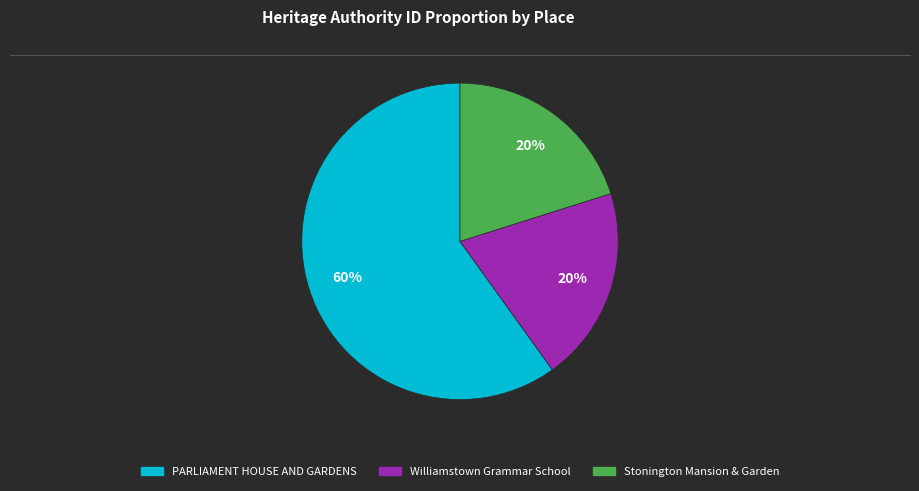

How many segments does this pie chart have?

3